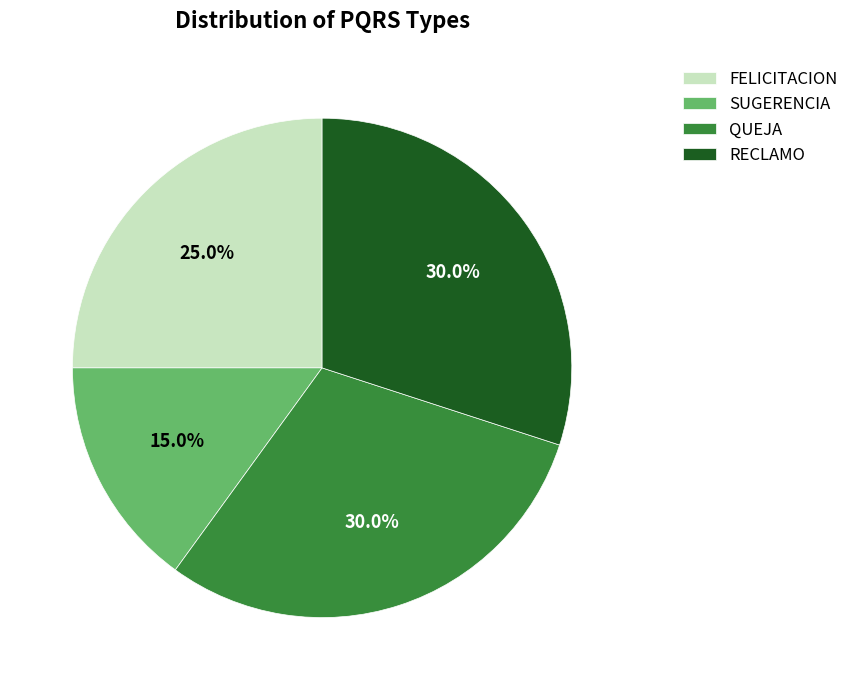

What is the ratio of the value at FELICITACION to the value at QUEJA?

0.8